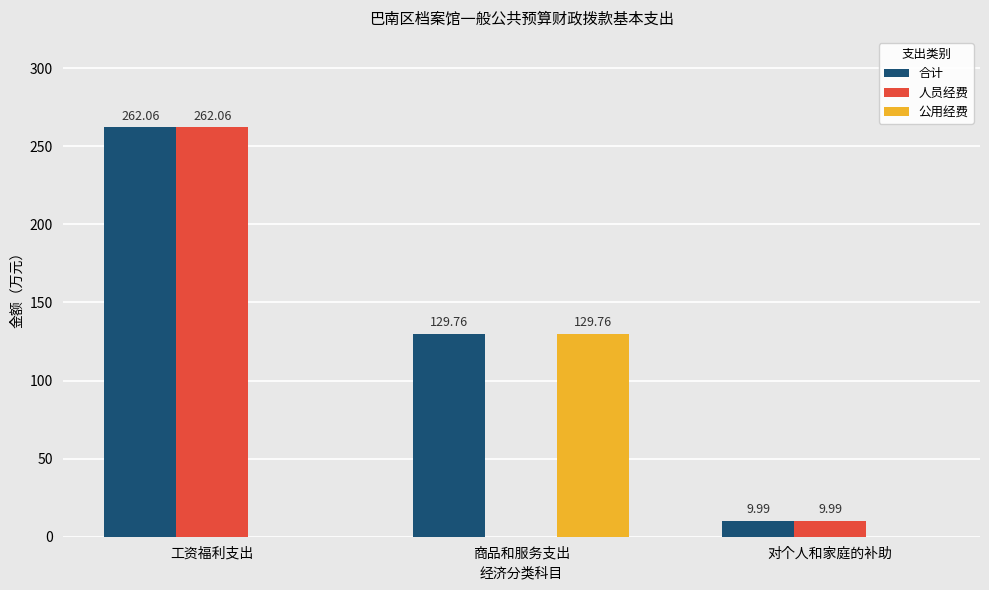

Is it true that 合计 equals 216.1 at 商品和服务支出?

False